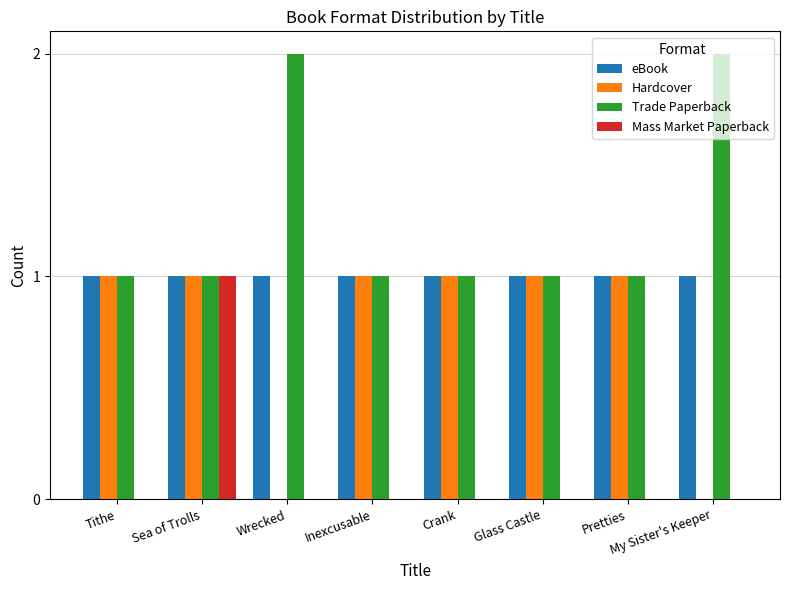

Reading right to left, extract all data points from this chart.

eBook: 1	1	1	1	1	1	1	1
Hardcover: 0	1	1	1	1	0	1	1
Trade Paperback: 2	1	1	1	1	2	1	1
Mass Market Paperback: 0	0	0	0	0	0	1	0